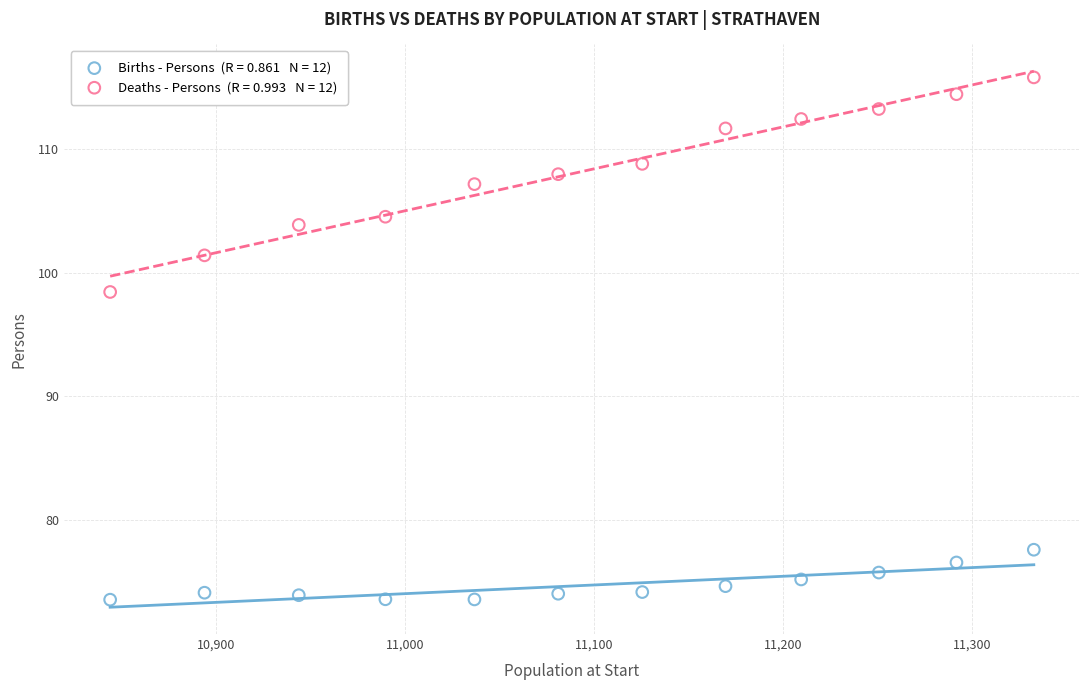

Across all series, what Y value is closest to 94?

98.4